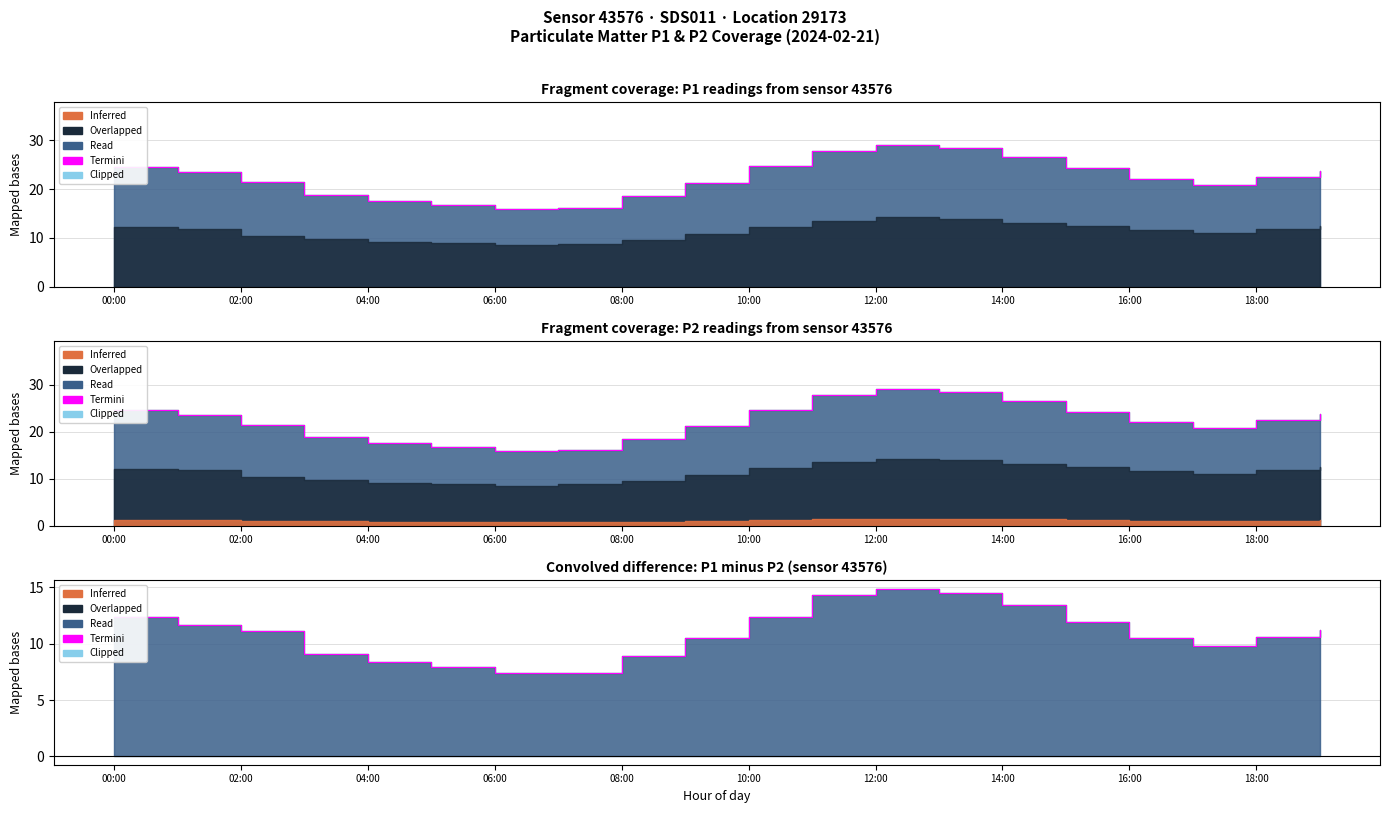

What is the difference between the maximum and second lowest values?

7.5